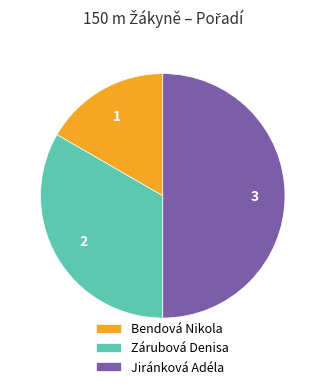

Is it true that Jiránková Adéla is 44% of the pie?

False